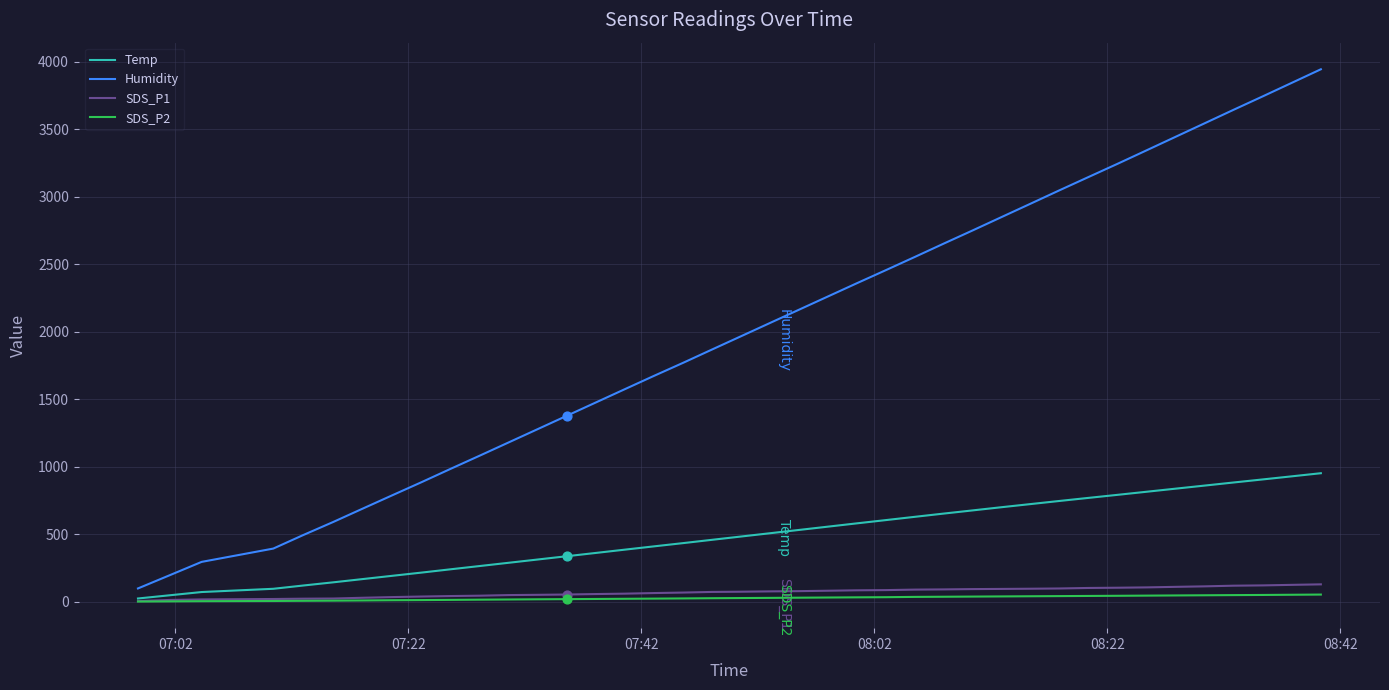

Which series has the largest range (max minus min)?

Humidity